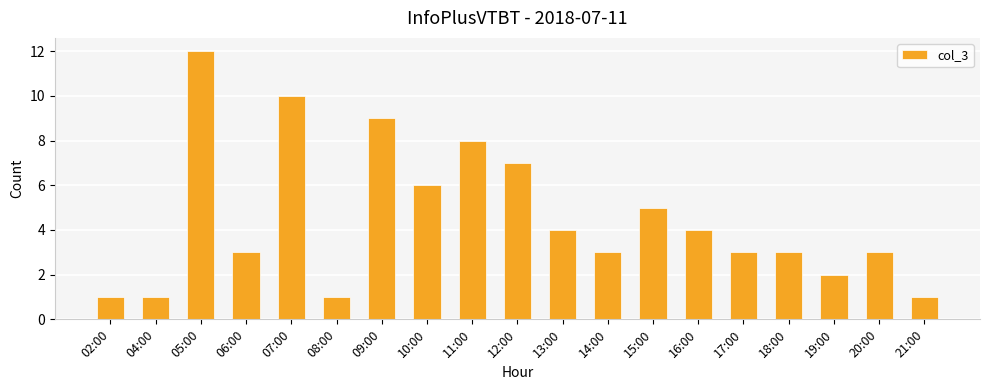

Reading left to right, transcribe all the data shown in this chart.

1	1	12	3	10	1	9	6	8	7	4	3	5	4	3	3	2	3	1